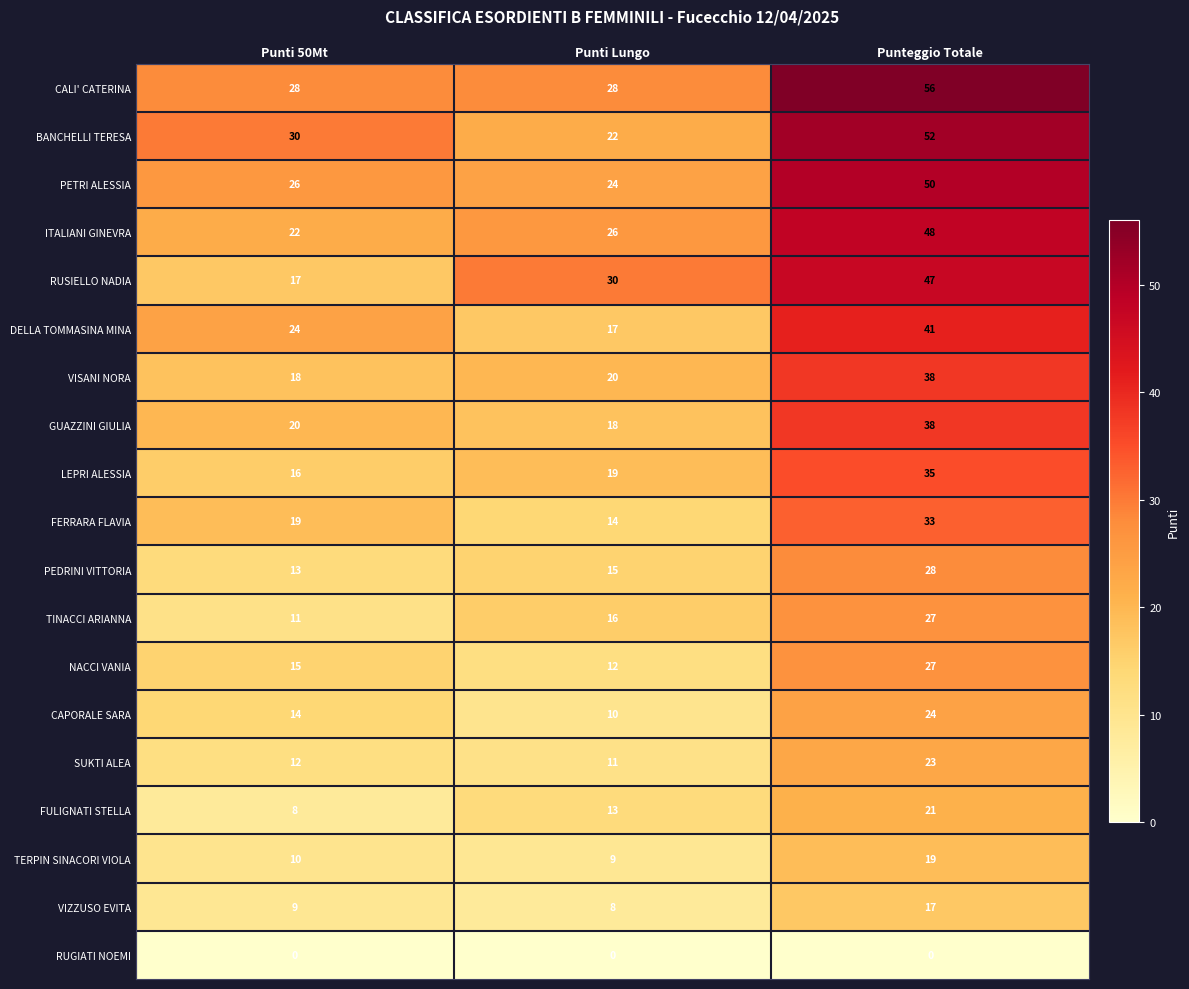

The value of NACCI VANIA at Punteggio Totale is 27. True or false?

True